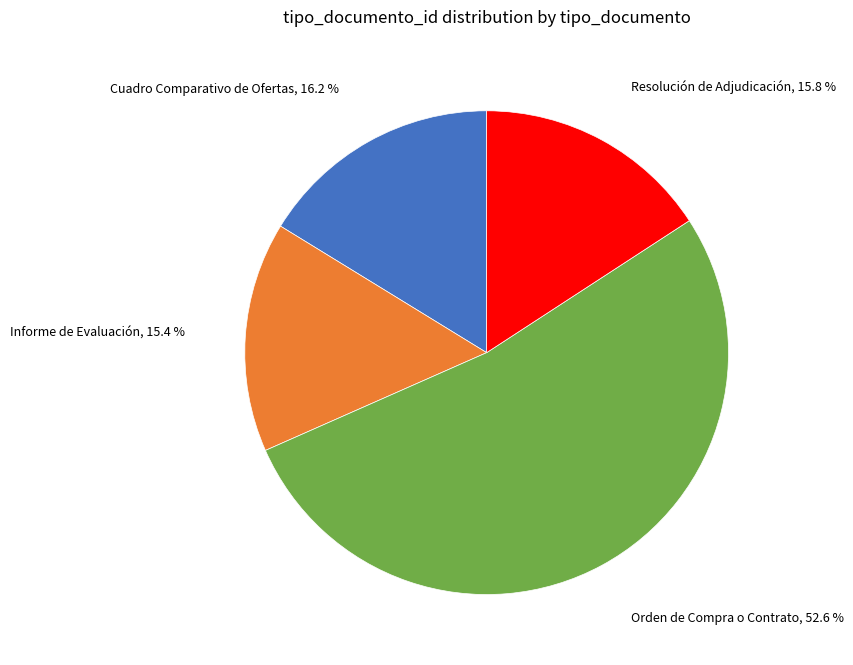

Does any single category account for the majority?

Yes